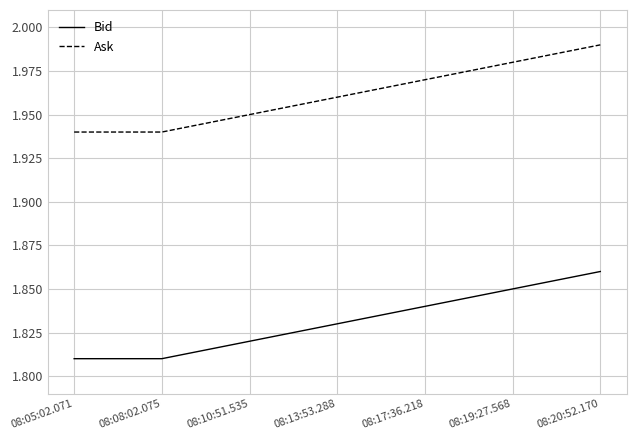

The Bid series shows 1.1 at 08:20:52.170. True or false?

False